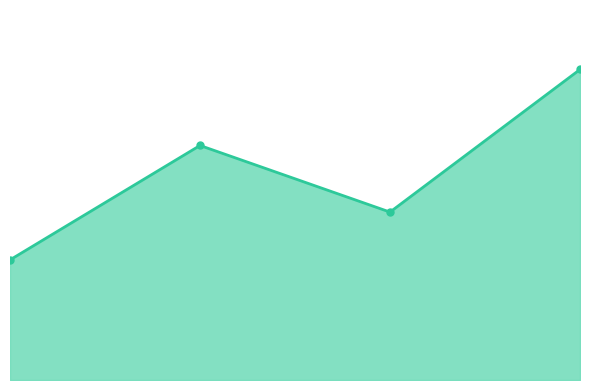

Does the chart display data point markers on the line(s)?

Yes